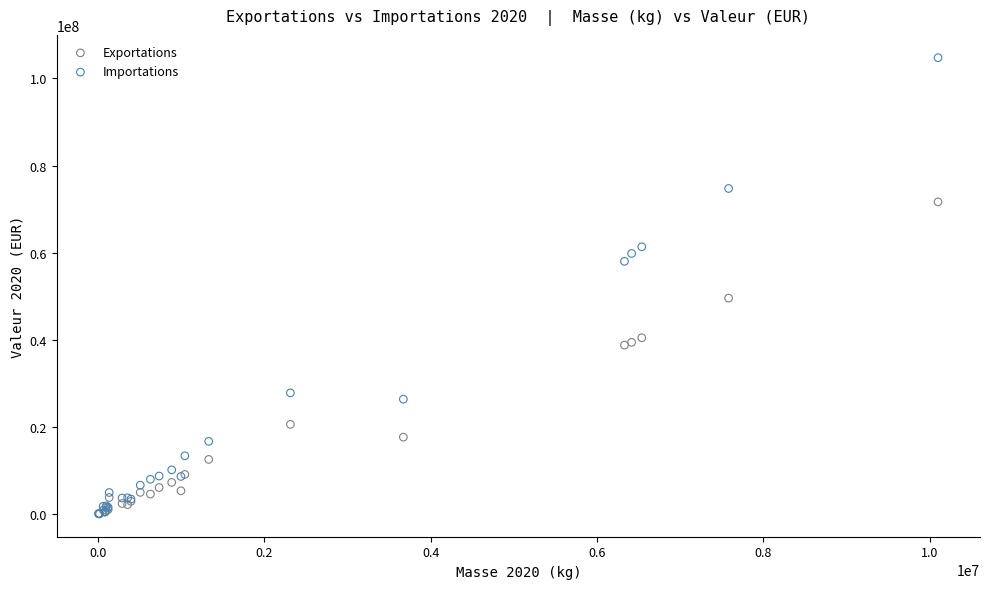

Across all series, what Y value is closest to 52406731?

49588104